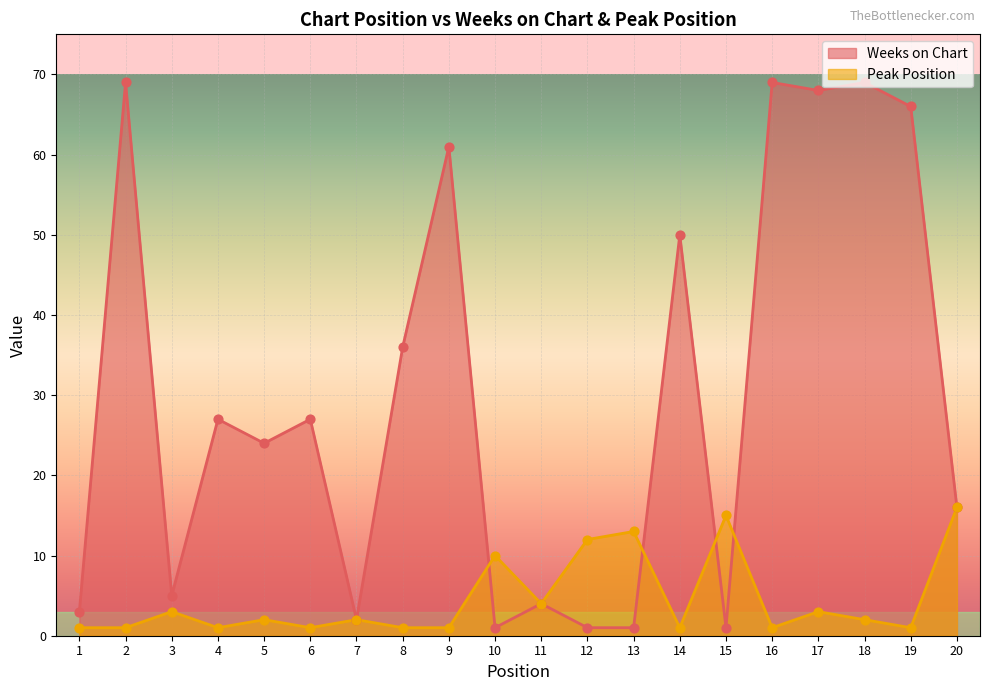

Is the value of Peak Position at 2 greater than the value of Weeks on Chart at 14?

No